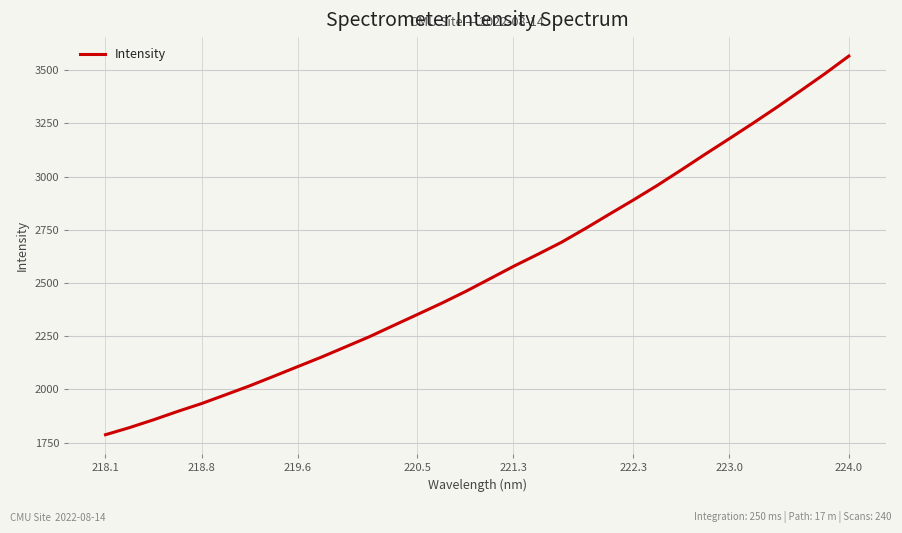

What is the greatest value displayed?

3566.9